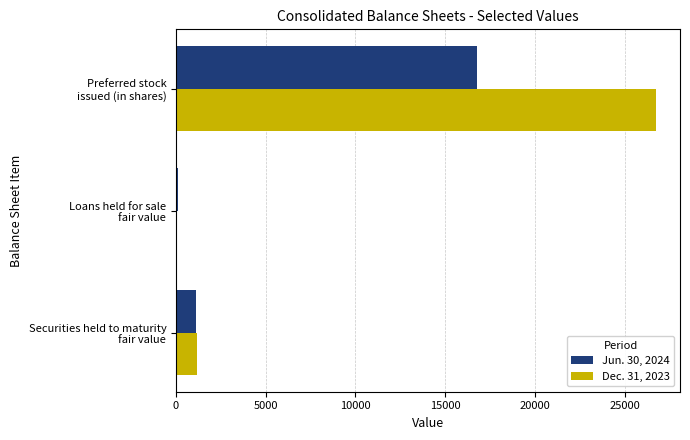

Which series has the largest total across all categories?

Dec. 31, 2023